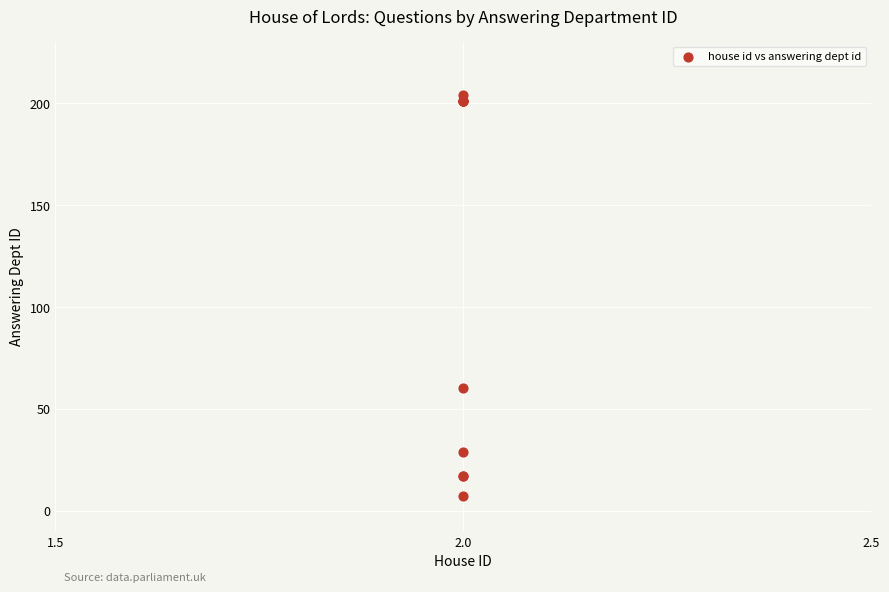

What Y value in the scatter plot is closest to 105?

60